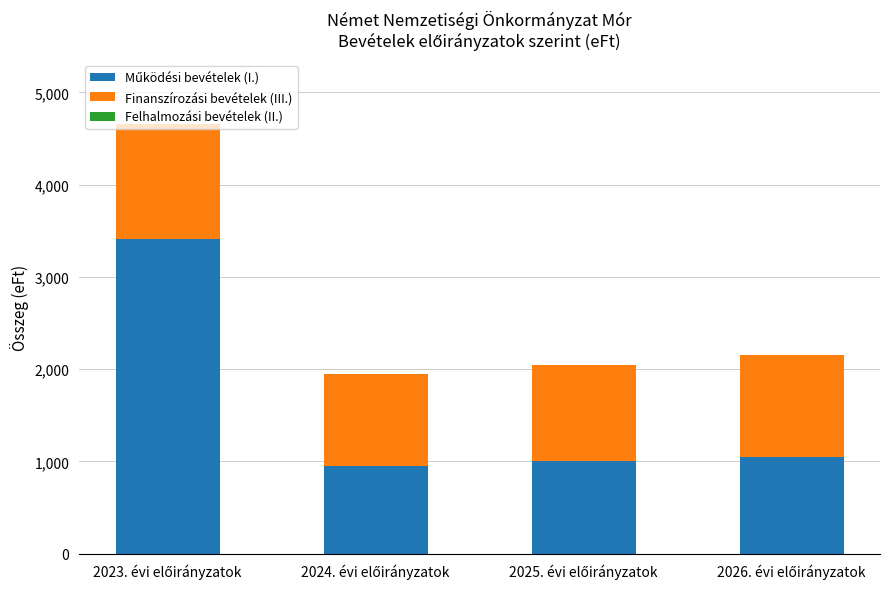

How many series are shown in this chart?

2